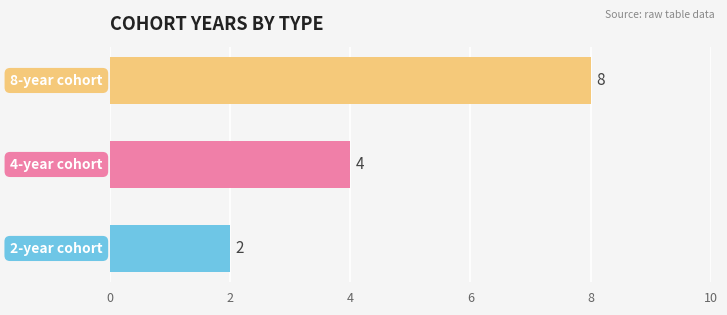

What is the difference between the maximum and minimum values?

6